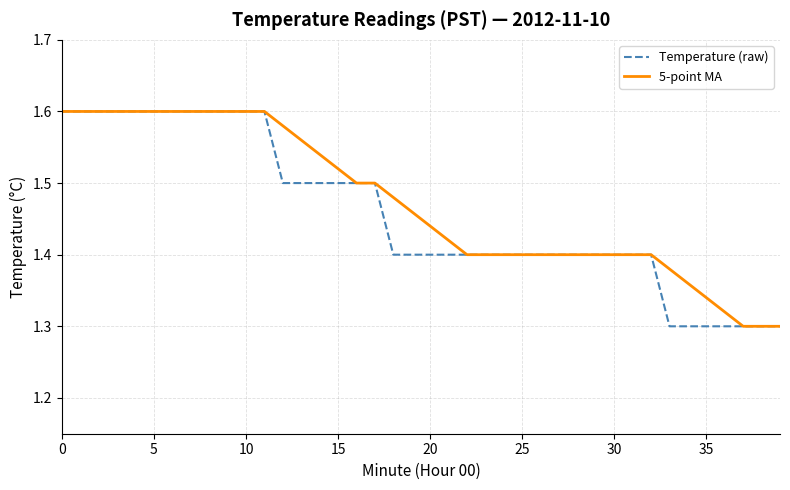

True or false: Temperature (raw) and 5-point MA cross at least once.

False